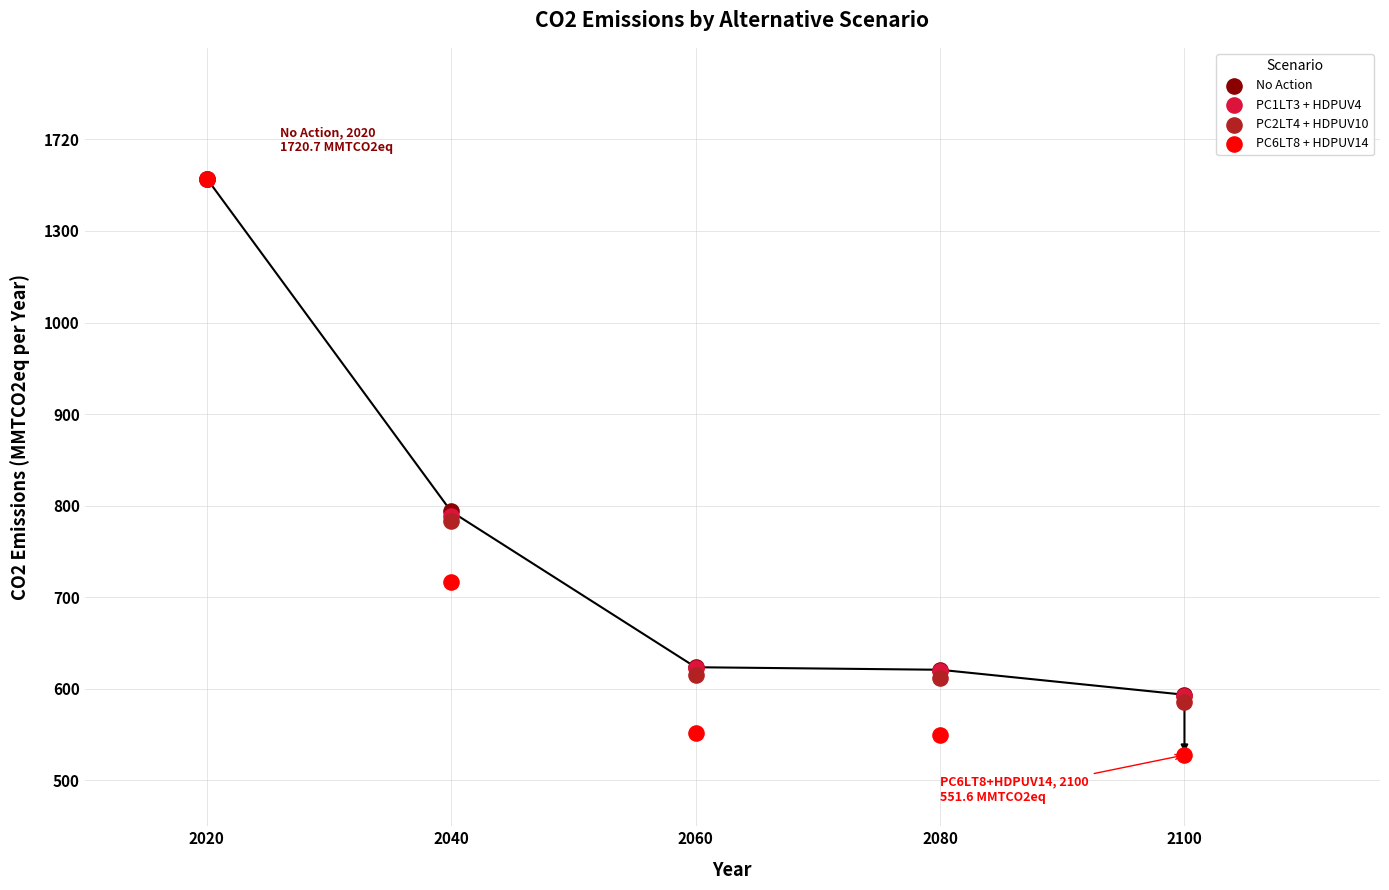

Which series reaches the minimum Y coordinate?

PC6LT8 + HDPUV14